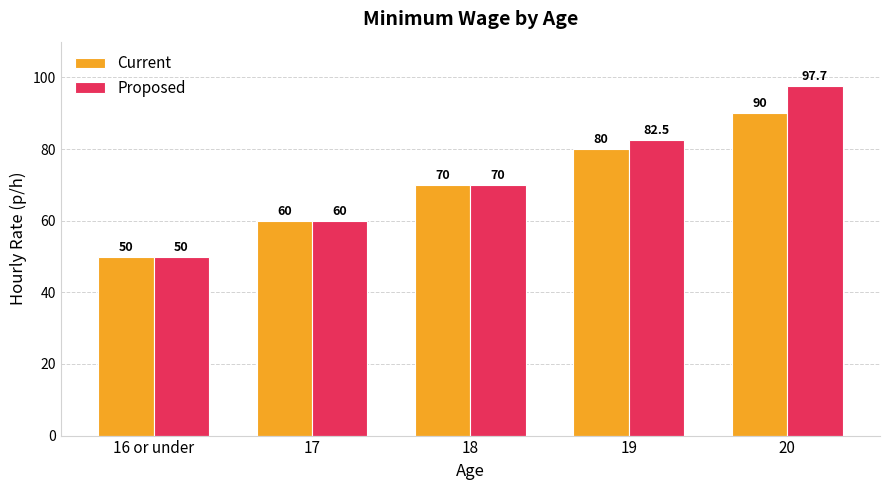

Does the chart contain any negative values?

No